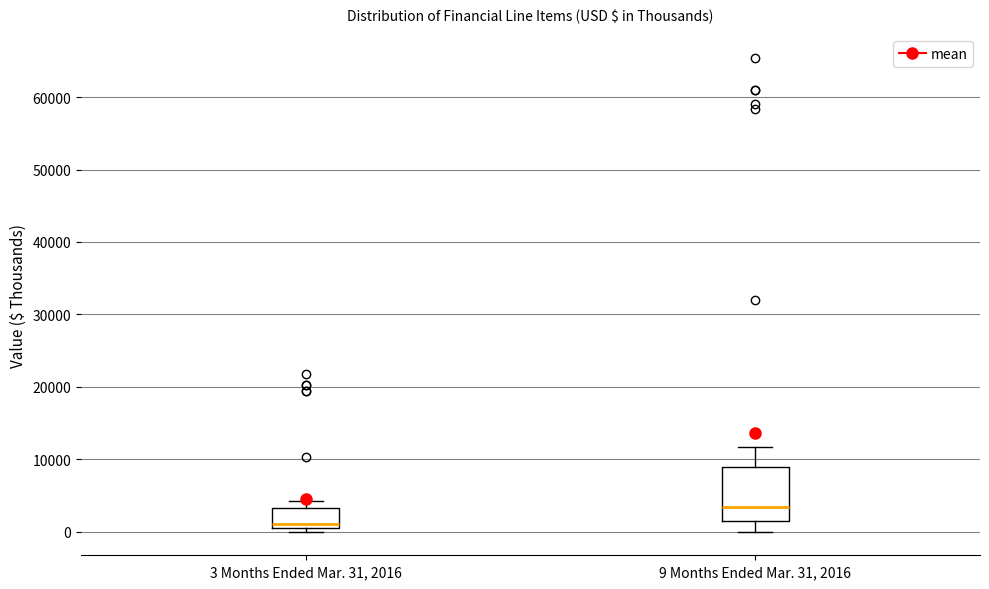

Which box is the tallest, from its lower edge to its upper edge?

9 Months Ended Mar. 31, 2016